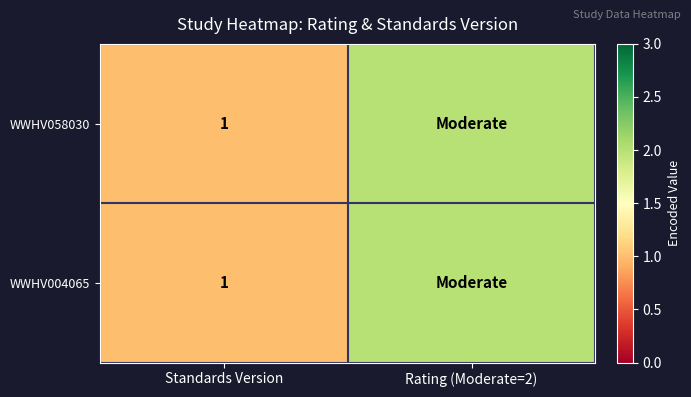

True or false: WWHV058030 has a value of 1 at Standards Version.

True